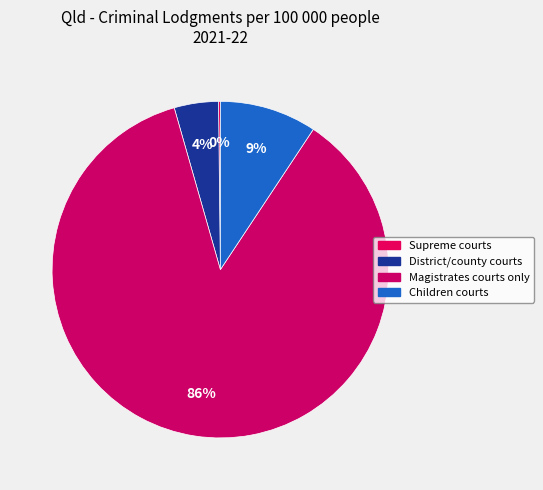

To the nearest percent, what is the average slice percentage?

25%